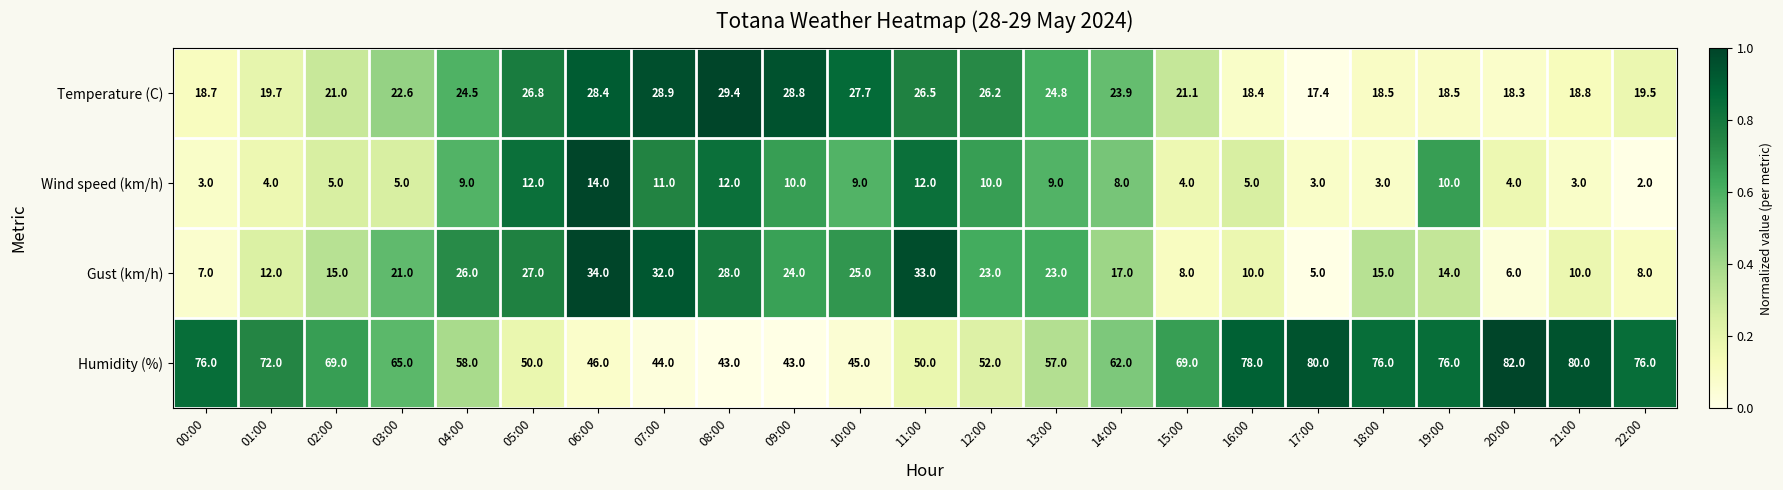

Which label corresponds to the smallest value in the chart?

22:00